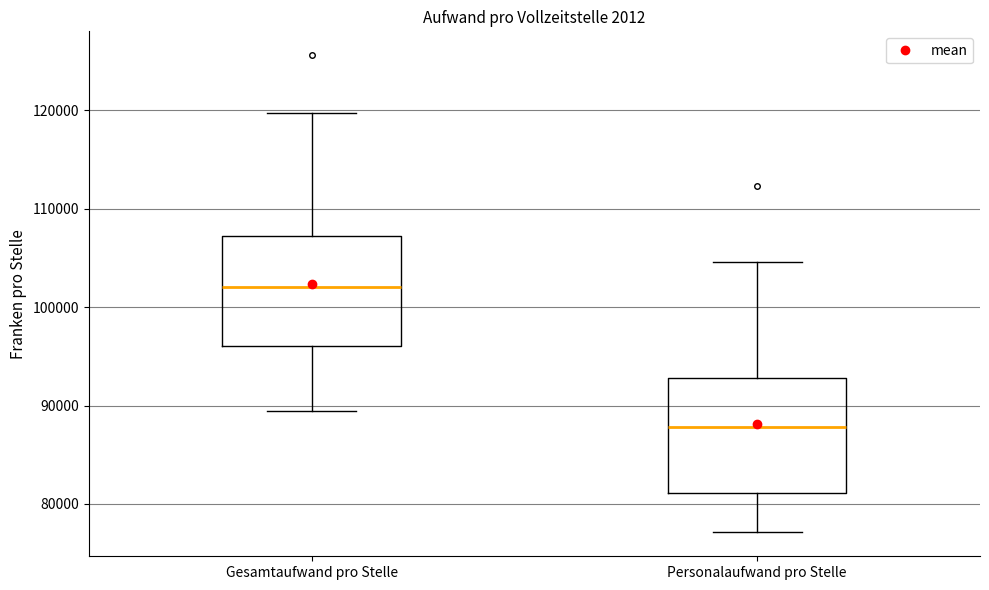

Reading left to right, read every box against the y-axis: the position of its median line, the range the box covers, and the ends of its whiskers. The values are not printed on the chart, so give them approximately, as read against the axis.

Gesamtaufwand pro Stelle: median 102000, box 96000 to 107000, whiskers 89000 to 120000
Personalaufwand pro Stelle: median 88000, box 81000 to 93000, whiskers 77000 to 105000